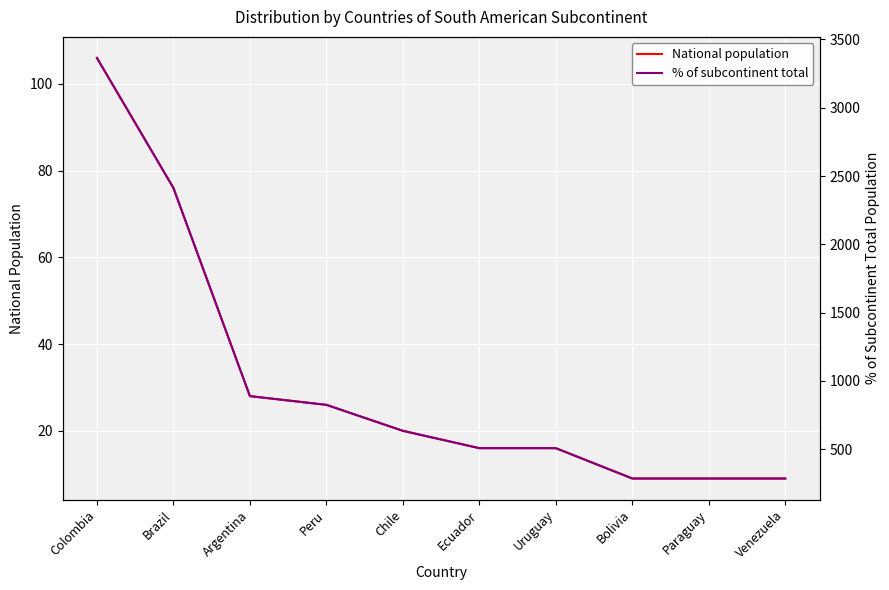

Rank the series by their average value, from highest to lowest.

% of subcontinent total, National population